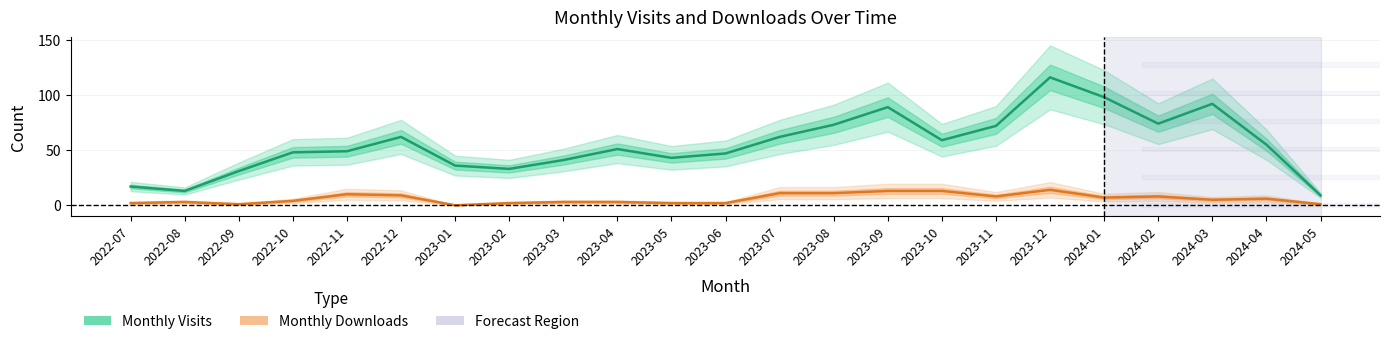

What is the value of the Monthly Downloads point at the 2nd from the left?

3